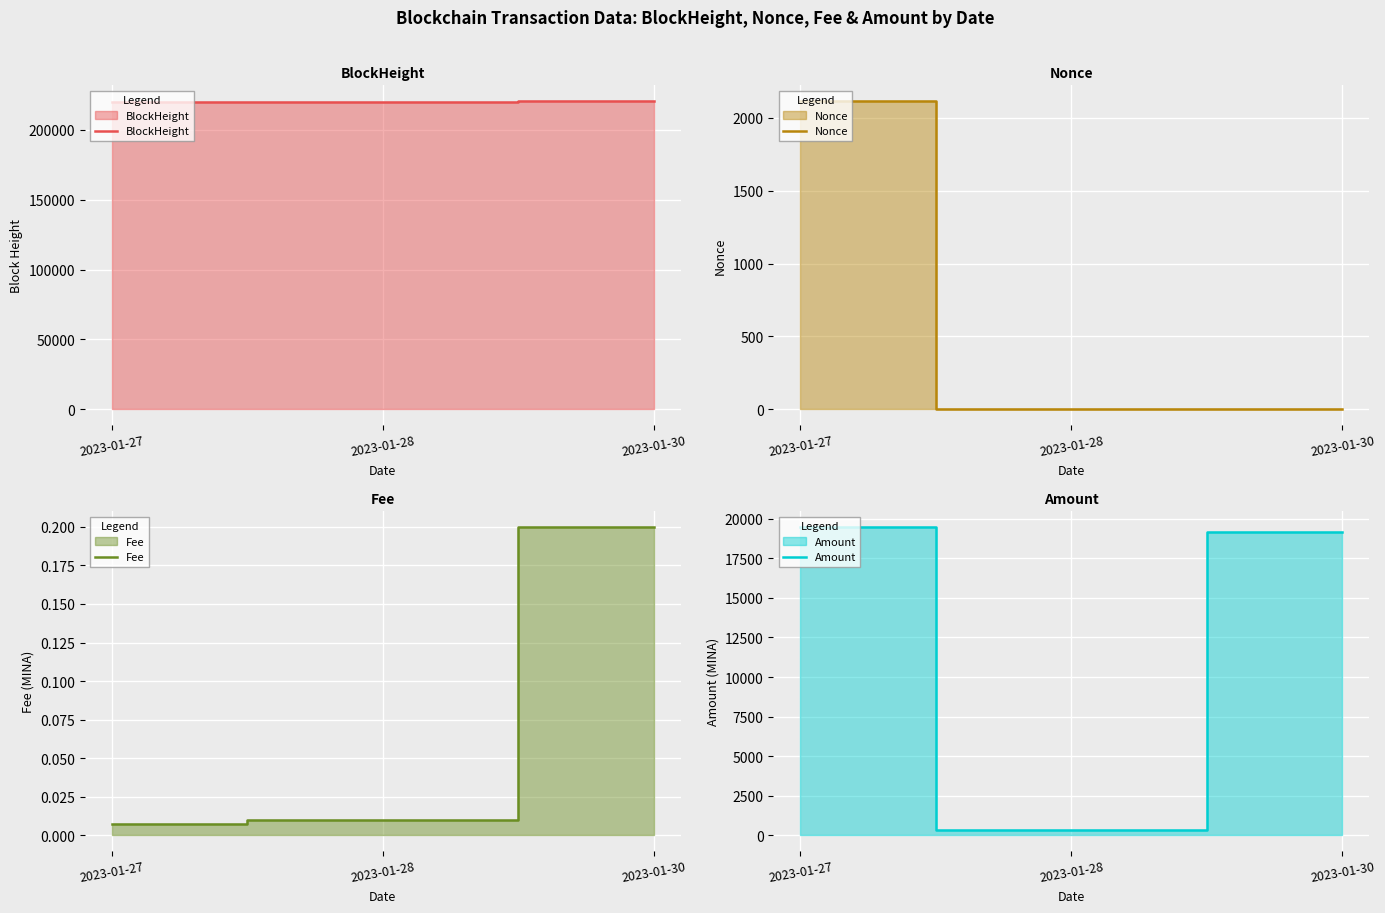

Which series changed the most between 2023-01-27 and 2023-01-30?

Nonce